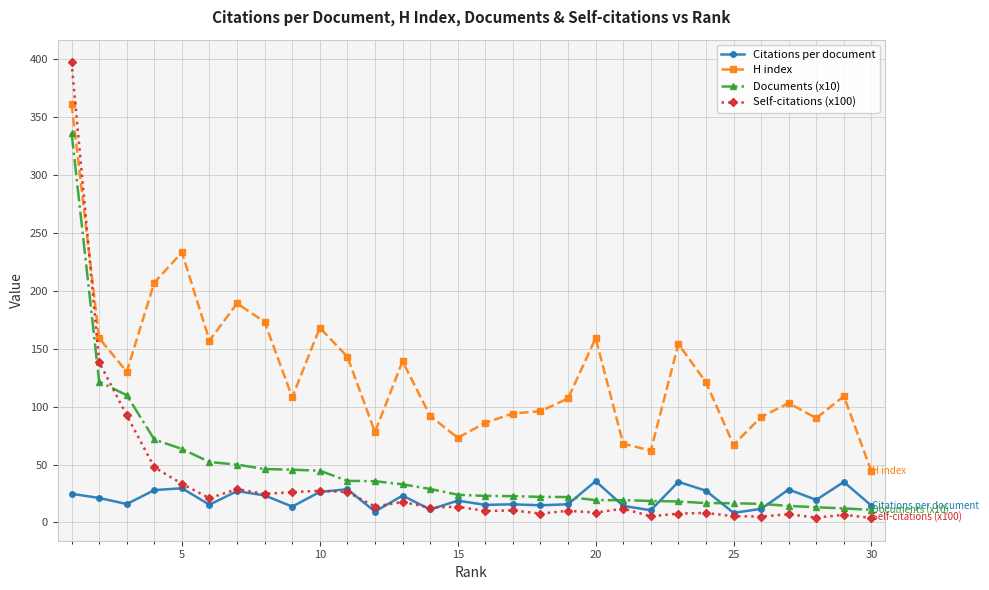

How many lines are shown in the chart?

4